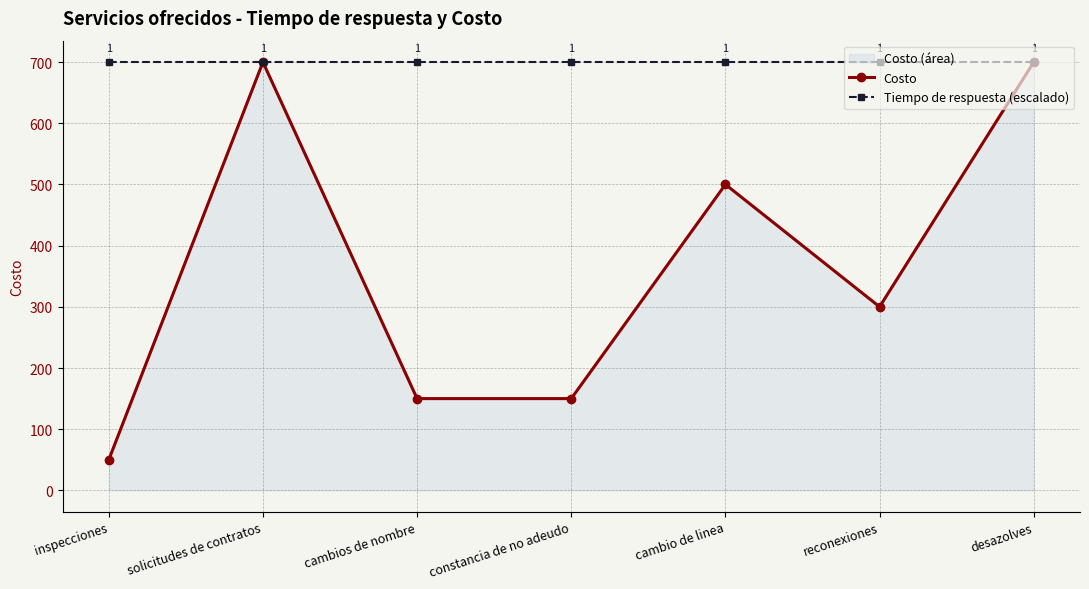

Rank the categories by Costo value from lowest to highest.

inspecciones, cambios de nombre, constancia de no adeudo, reconexiones, cambio de linea, solicitudes de contratos, desazolves